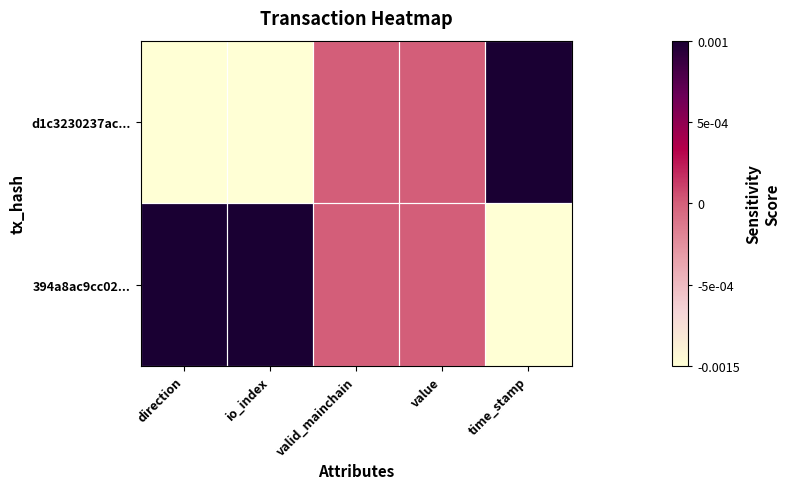

List the series in order of their peak value, lowest first.

d1c3230237ac..., 394a8ac9cc02...